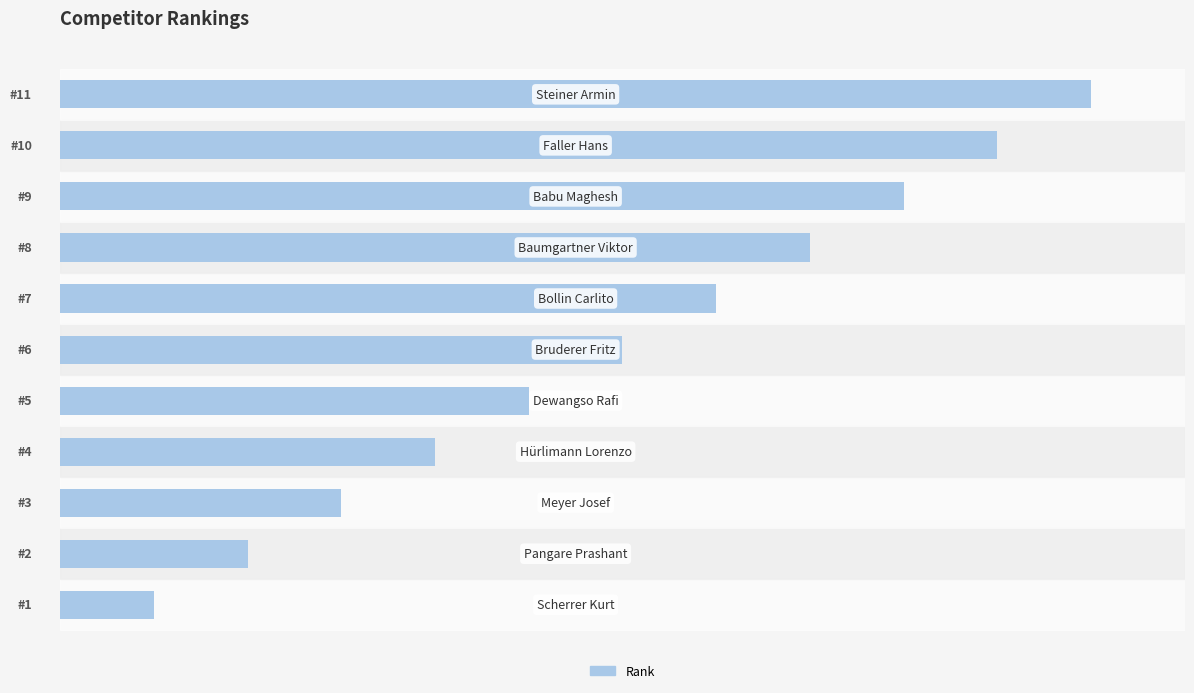

Are the bars horizontal?

Yes